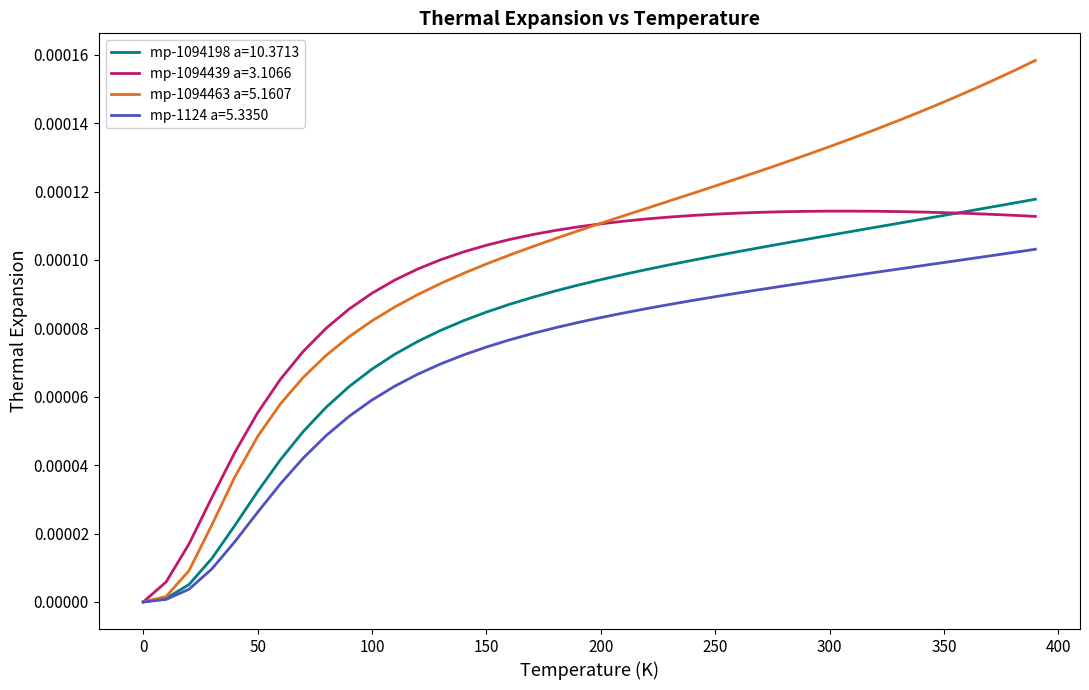

Rank the series by their average value, from lowest to highest.

mp-1124 a=5.3350, mp-1094198 a=10.3713, mp-1094439 a=3.1066, mp-1094463 a=5.1607